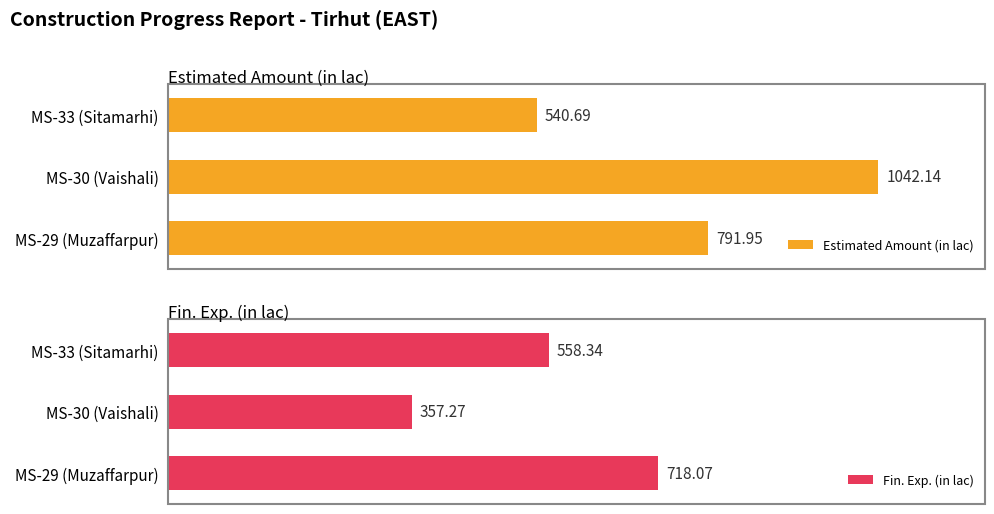

Read the Estimated Amount (in lac) value at MS-33 (Sitamarhi).

540.7